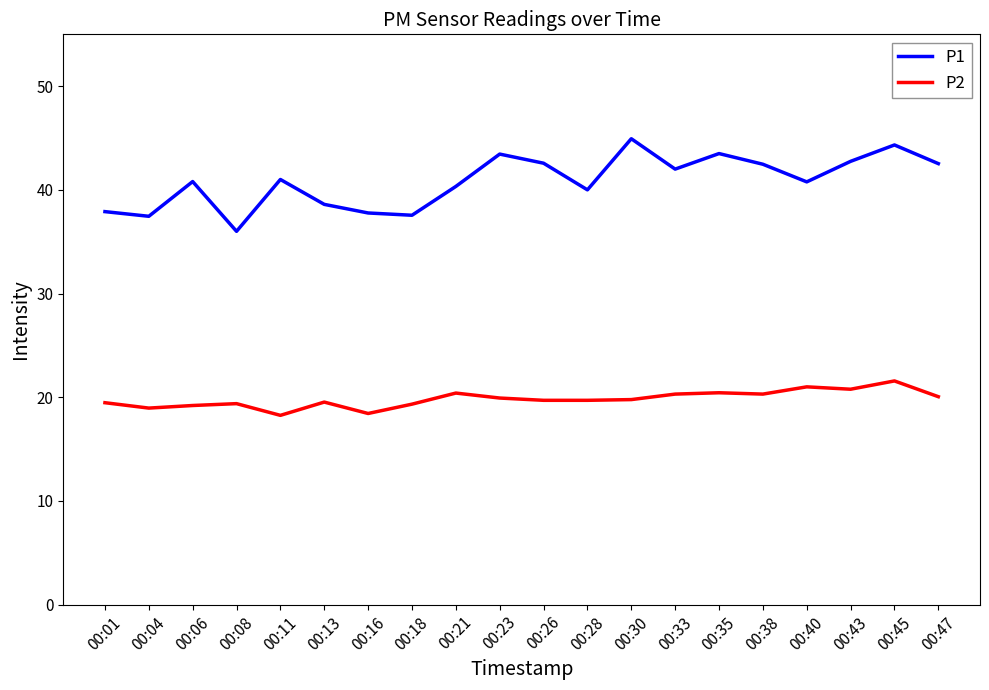

Which series has the largest range (max minus min)?

P1